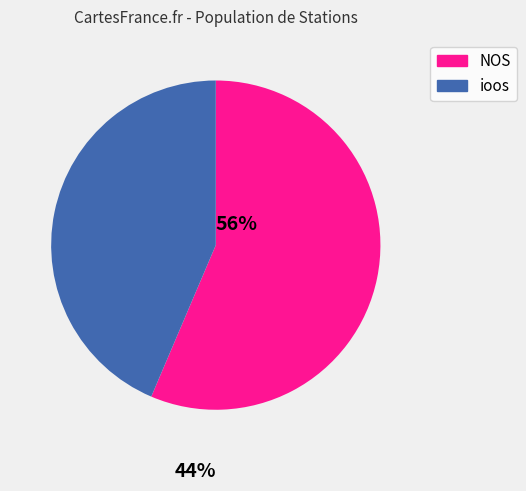

What is the majority slice?

NOS